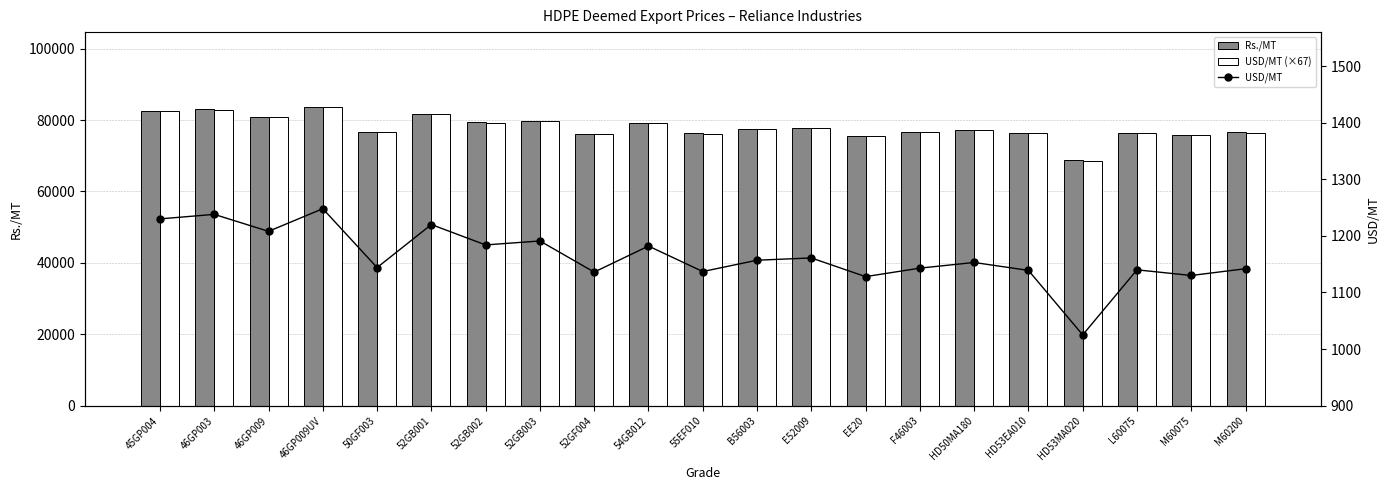

Which category has the highest value in the USD/MT (×67) series?

46GP009UV